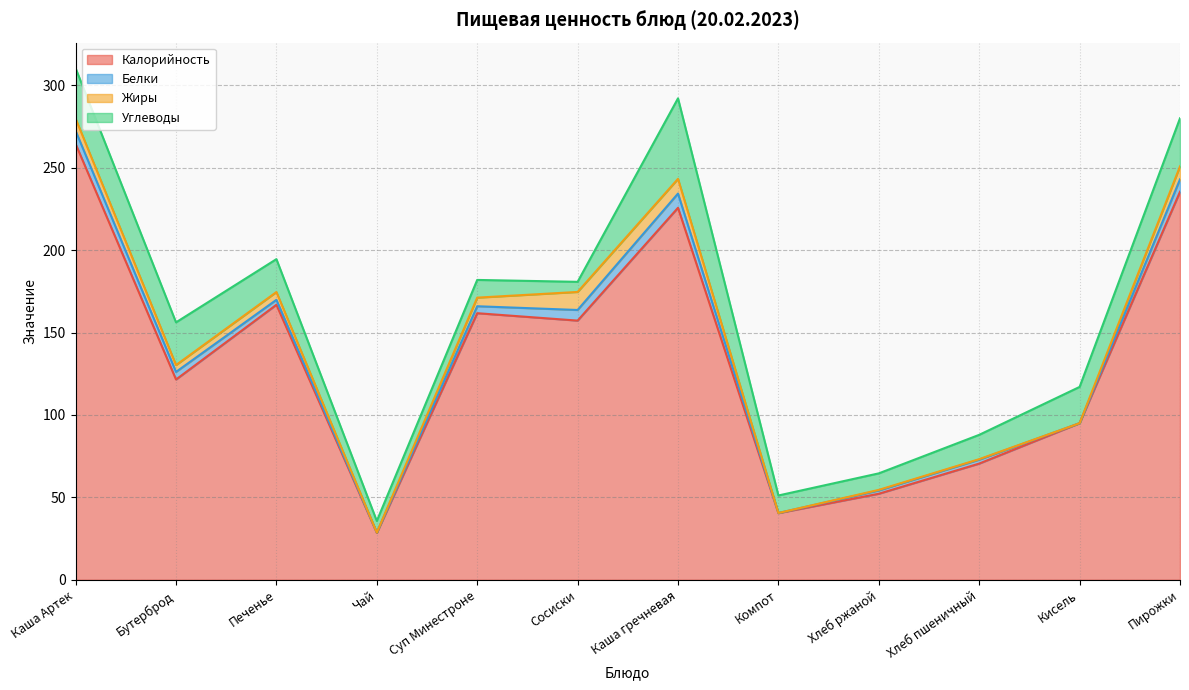

Which category has the highest value in the Углеводы series?

Каша гречневая